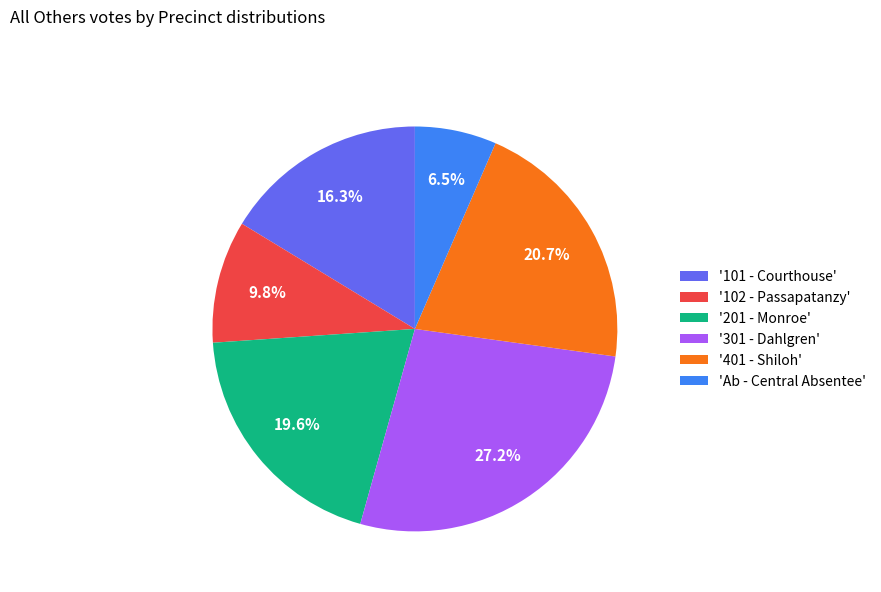

To the nearest percent, what is the average slice percentage?

17%